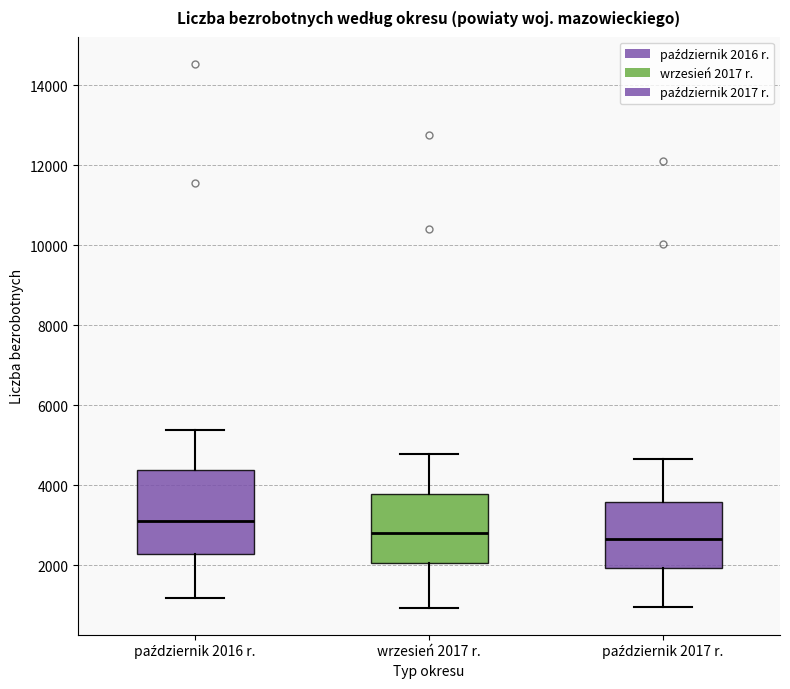

Where is the upper edge of the box for październik 2017 r. on the y-axis? The values are not printed on the chart, so give them approximately, as read against the axis.

3600